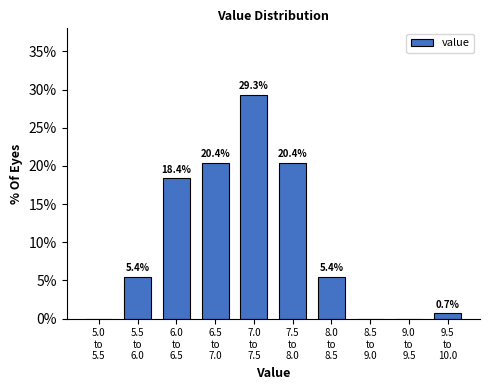

What is the greatest value displayed?

29.3